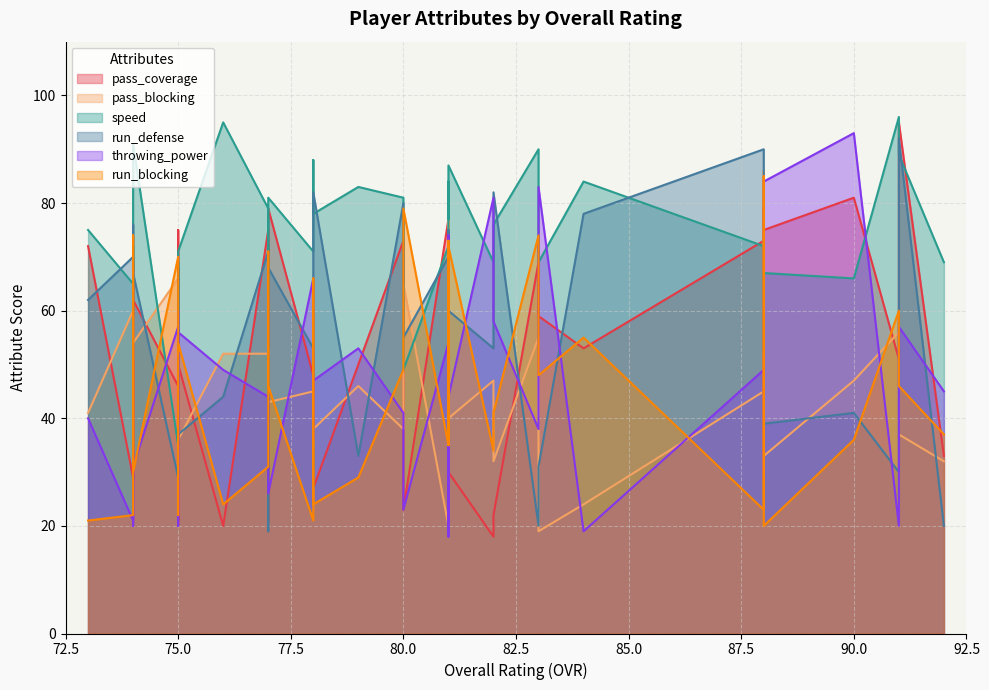

Which series changed the most between 82 and 79?

pass_coverage